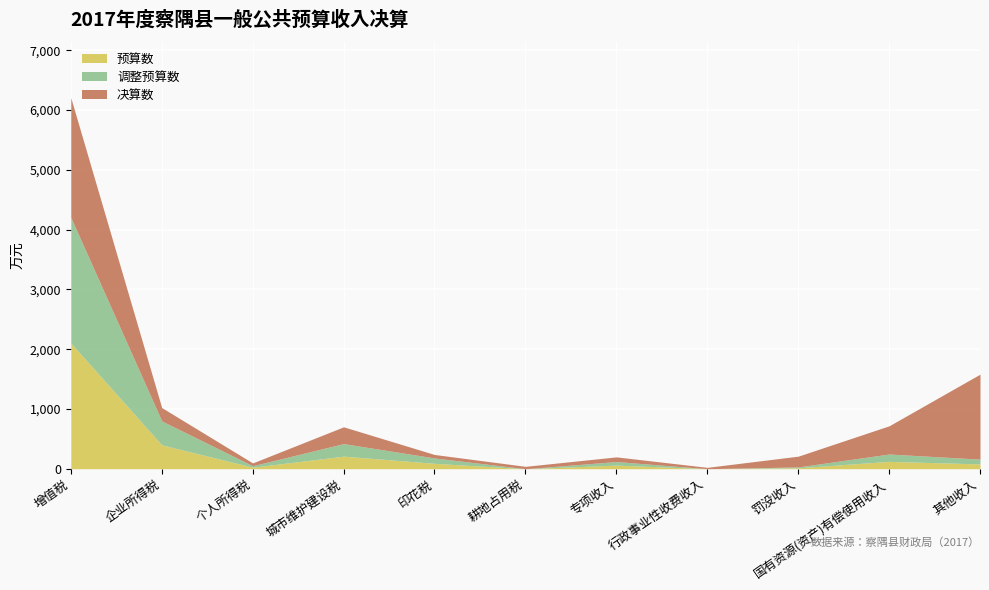

Is it true that 决算数 equals 46 at 专项收入?

False